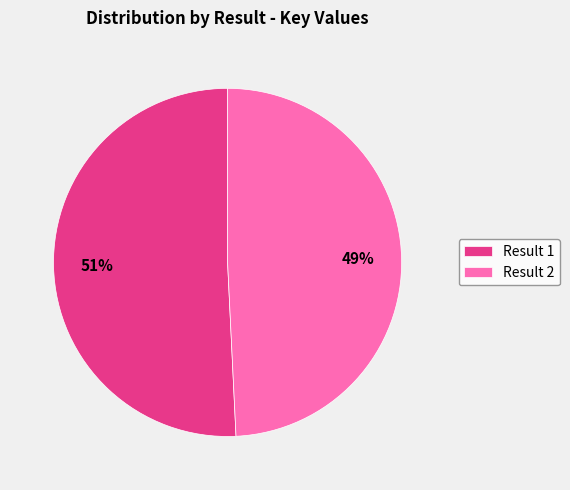

The Result 2 slice represents 49% of the pie. True or false?

True